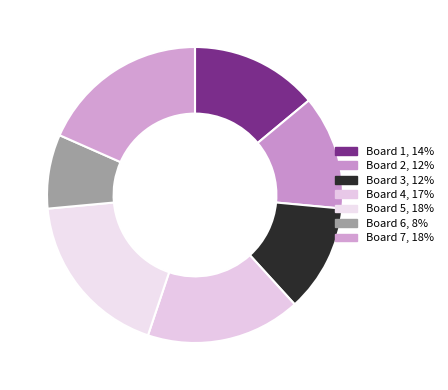

To the nearest percent, what is the combined percentage of Board 5 and Board 6?

26%